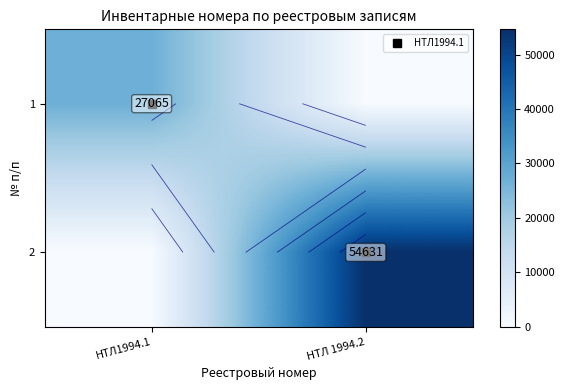

What is the spread (max minus min) of values at НТЛ1994.1?

27065